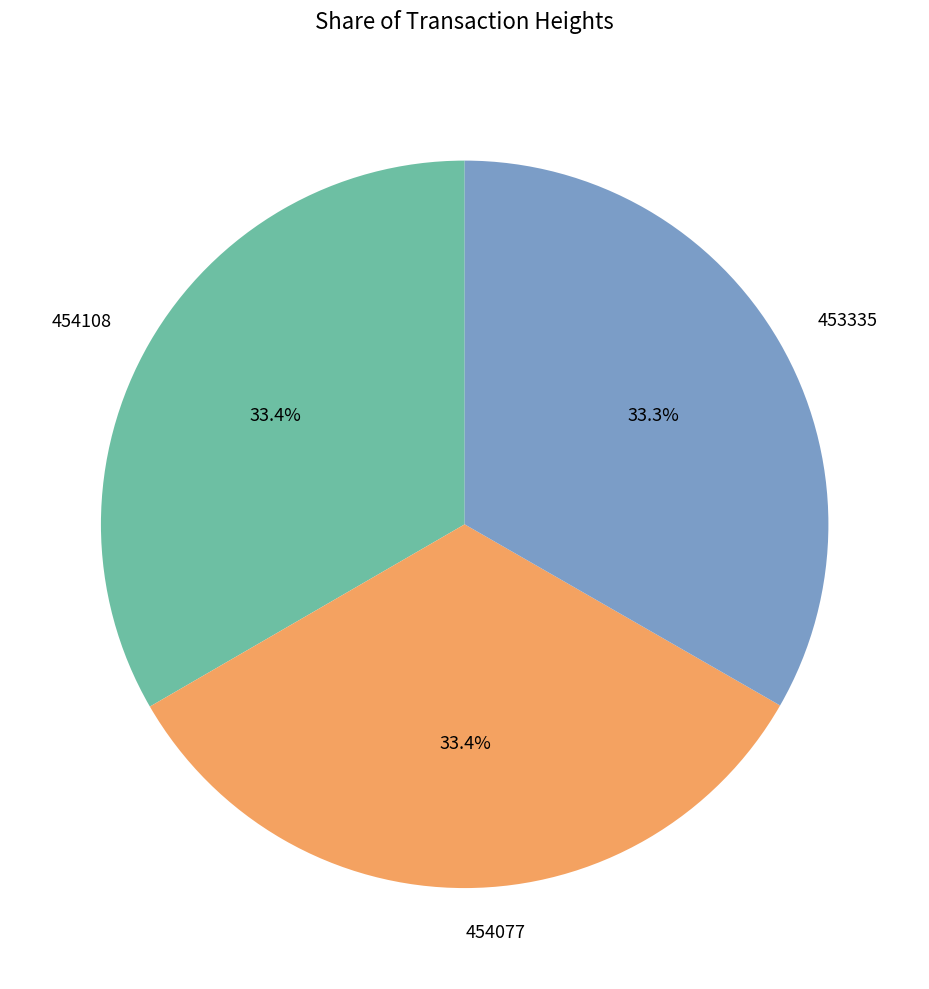

How many segments does this pie chart have?

3